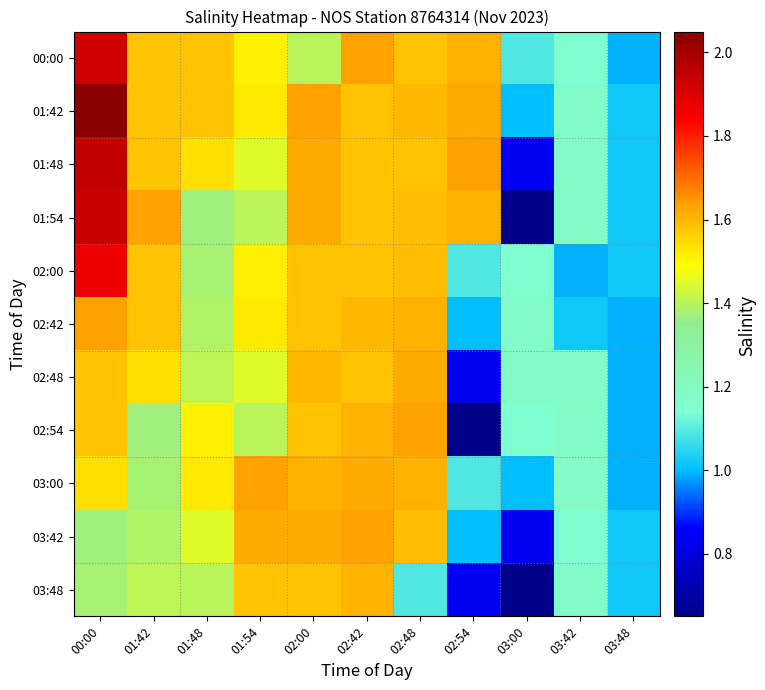

Reading right to left, what are all the values shown in this chart?

00:00: 03:48=1.0	03:42=1.1	03:00=1.1	02:54=1.6	02:48=1.6	02:42=1.6	02:00=1.4	01:54=1.5	01:48=1.6	01:42=1.6	00:00=1.9
01:42: 03:48=1.0	03:42=1.2	03:00=1.0	02:54=1.6	02:48=1.6	02:42=1.6	02:00=1.6	01:54=1.5	01:48=1.6	01:42=1.6	00:00=2.0
01:48: 03:48=1.0	03:42=1.2	03:00=0.8	02:54=1.6	02:48=1.6	02:42=1.6	02:00=1.6	01:54=1.4	01:48=1.5	01:42=1.6	00:00=1.9
01:54: 03:48=1.0	03:42=1.2	03:00=0.7	02:54=1.6	02:48=1.6	02:42=1.6	02:00=1.6	01:54=1.4	01:48=1.4	01:42=1.6	00:00=1.9
02:00: 03:48=1.0	03:42=1.0	03:00=1.1	02:54=1.1	02:48=1.6	02:42=1.6	02:00=1.6	01:54=1.5	01:48=1.4	01:42=1.6	00:00=1.9
02:42: 03:48=1.0	03:42=1.0	03:00=1.2	02:54=1.0	02:48=1.6	02:42=1.6	02:00=1.6	01:54=1.5	01:48=1.4	01:42=1.6	00:00=1.6
02:48: 03:48=1.0	03:42=1.2	03:00=1.2	02:54=0.8	02:48=1.6	02:42=1.6	02:00=1.6	01:54=1.4	01:48=1.4	01:42=1.5	00:00=1.6
02:54: 03:48=1.0	03:42=1.2	03:00=1.1	02:54=0.7	02:48=1.6	02:42=1.6	02:00=1.6	01:54=1.4	01:48=1.5	01:42=1.4	00:00=1.6
03:00: 03:48=1.0	03:42=1.2	03:00=1.0	02:54=1.1	02:48=1.6	02:42=1.6	02:00=1.6	01:54=1.6	01:48=1.5	01:42=1.4	00:00=1.5
03:42: 03:48=1.0	03:42=1.1	03:00=0.8	02:54=1.0	02:48=1.6	02:42=1.6	02:00=1.6	01:54=1.6	01:48=1.4	01:42=1.4	00:00=1.4
03:48: 03:48=1.0	03:42=1.2	03:00=0.7	02:54=0.8	02:48=1.1	02:42=1.6	02:00=1.6	01:54=1.6	01:48=1.4	01:42=1.4	00:00=1.4